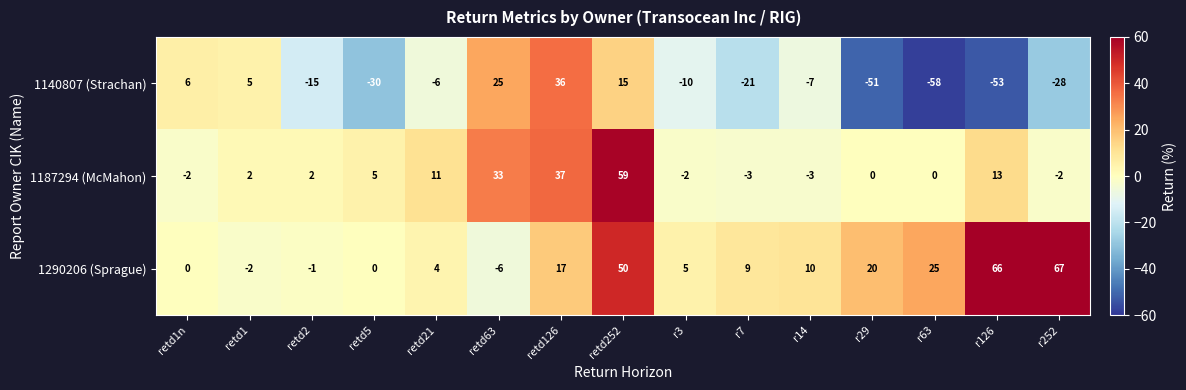

Rank the series at r3 from highest to lowest value.

1290206 (Sprague), 1187294 (McMahon), 1140807 (Strachan)